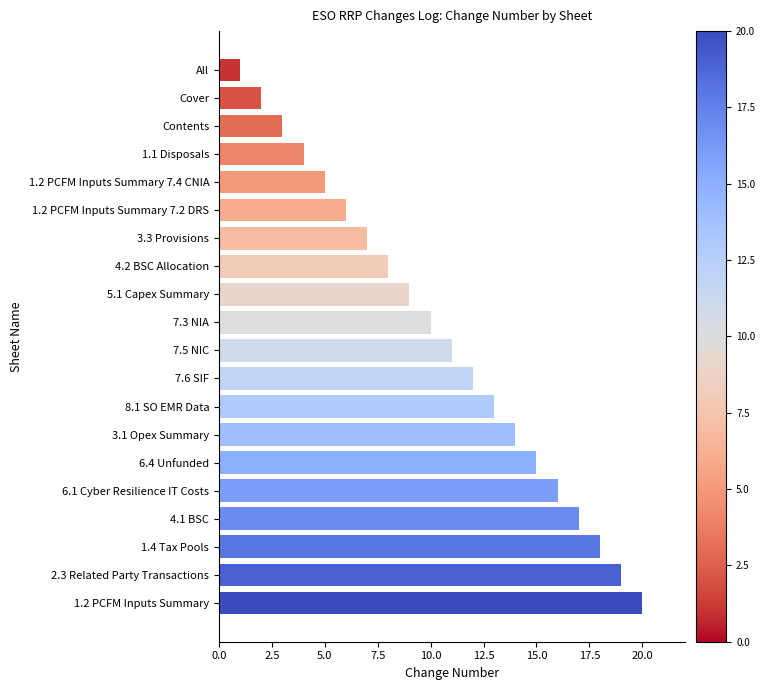

What is the change in value from 3.1 Opex Summary to 2.3 Related Party Transactions?

+5